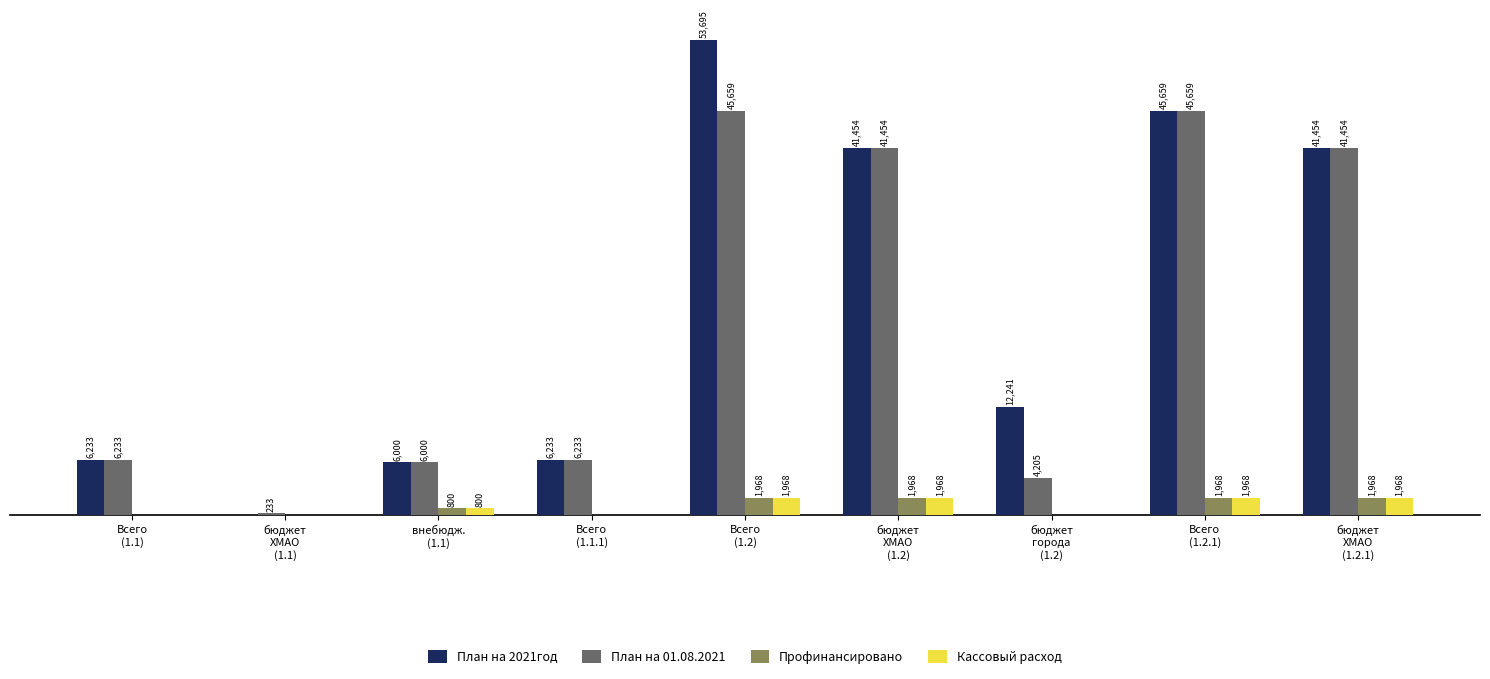

At which category is the sum across all series the highest?

Всего
(1.2)